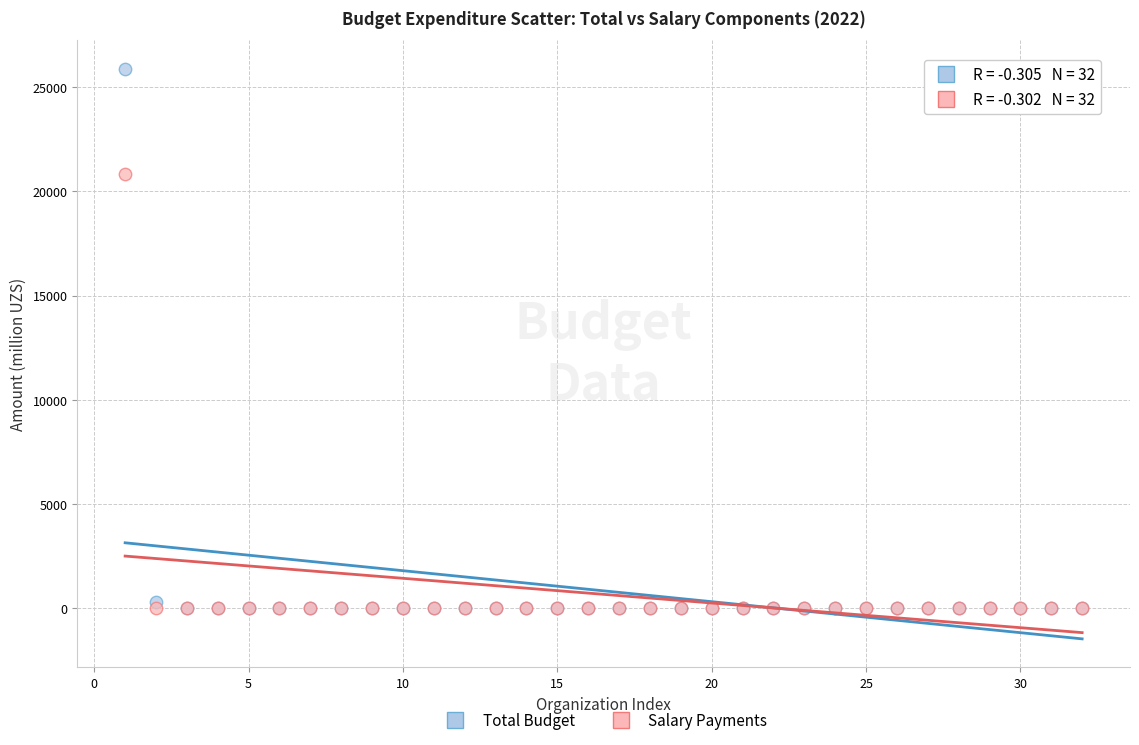

Which series contains the highest Y value?

Total Budget